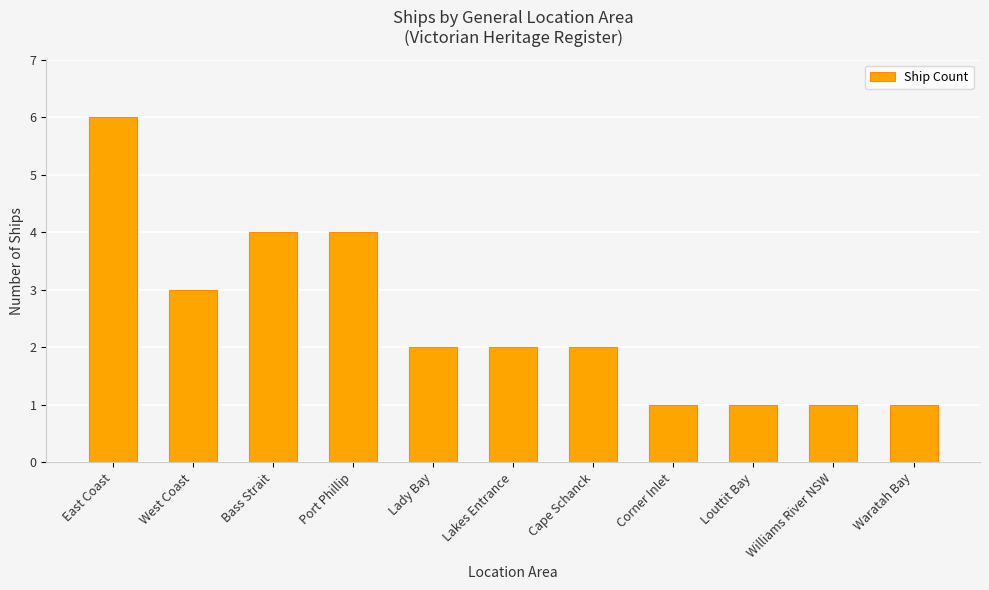

What is the approximate value at Bass Strait?

4